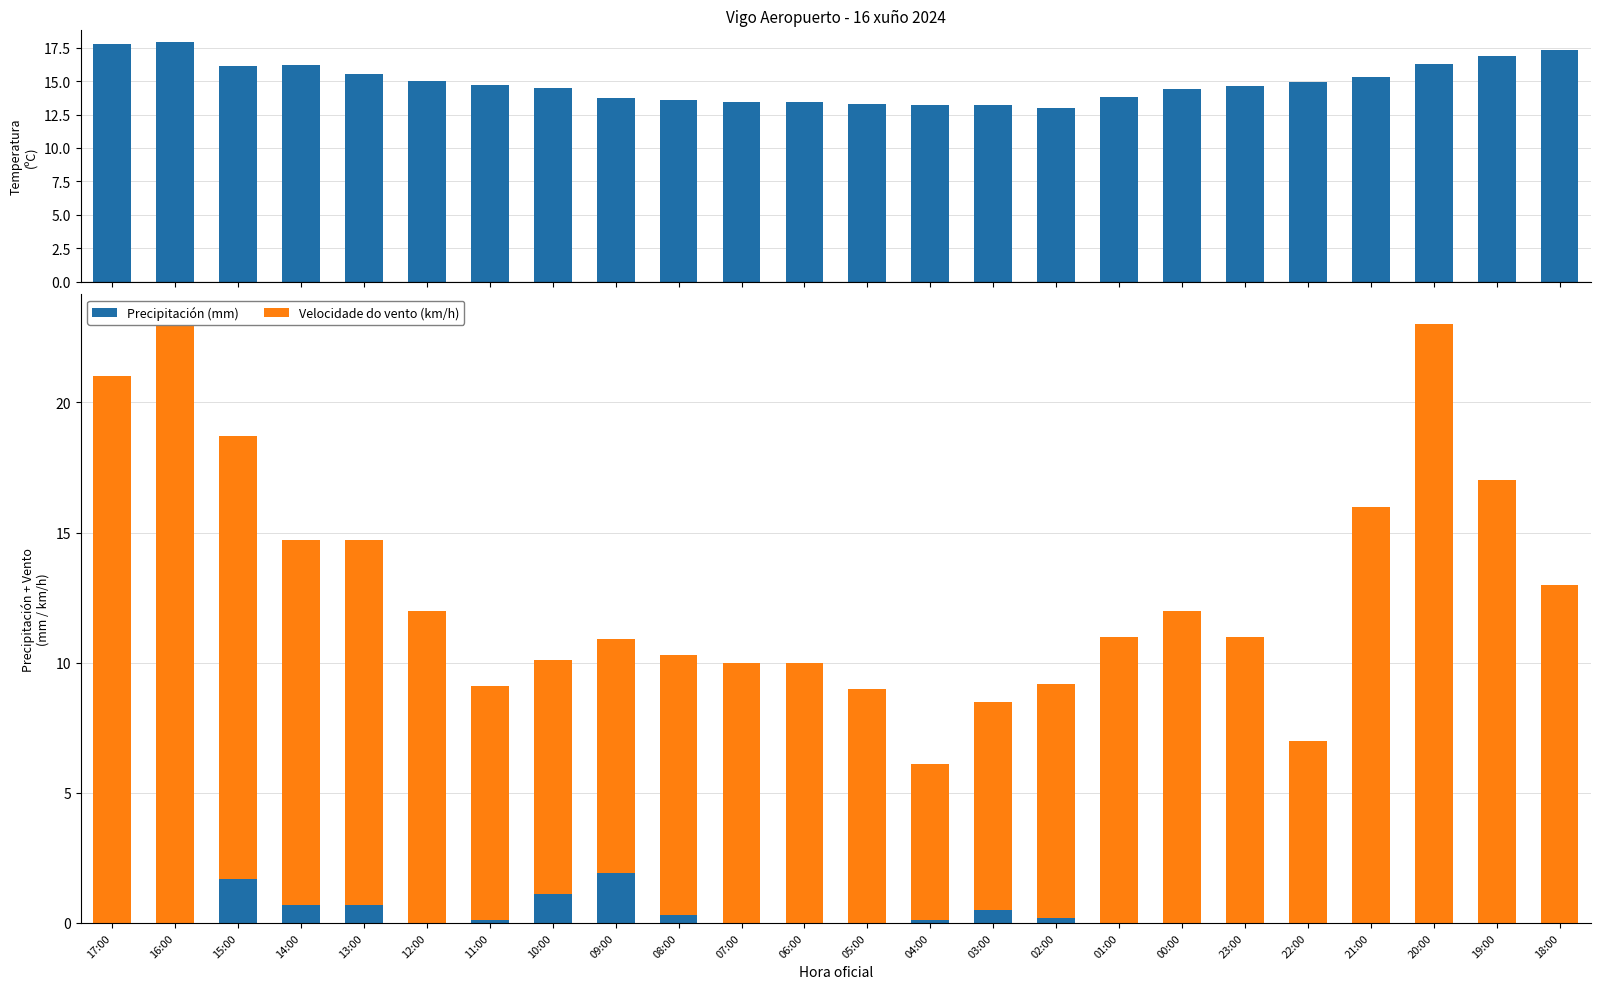

What is the spread (max minus min) of values at 14:00?

15.5